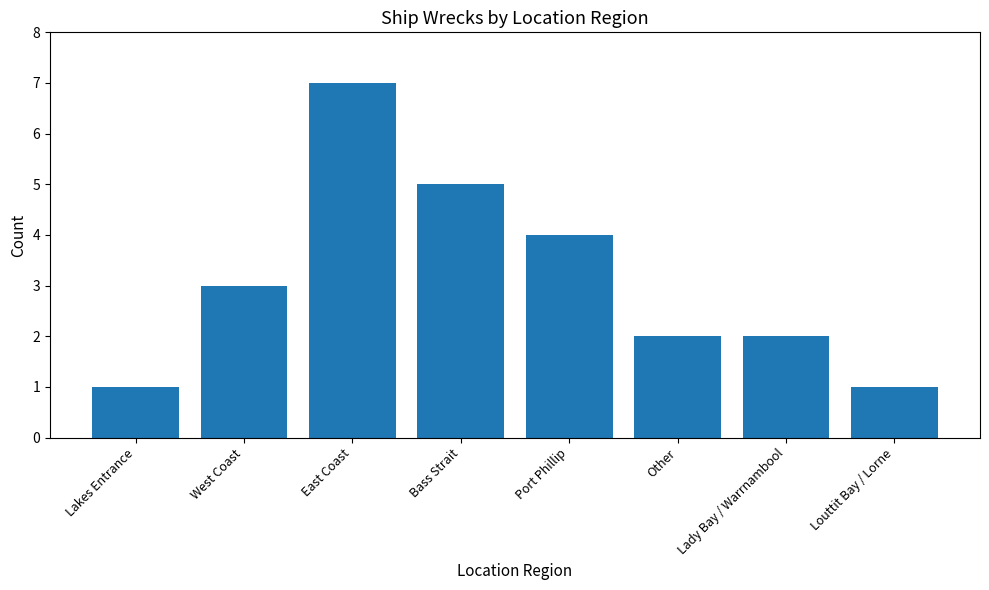

Read the value at East Coast.

7